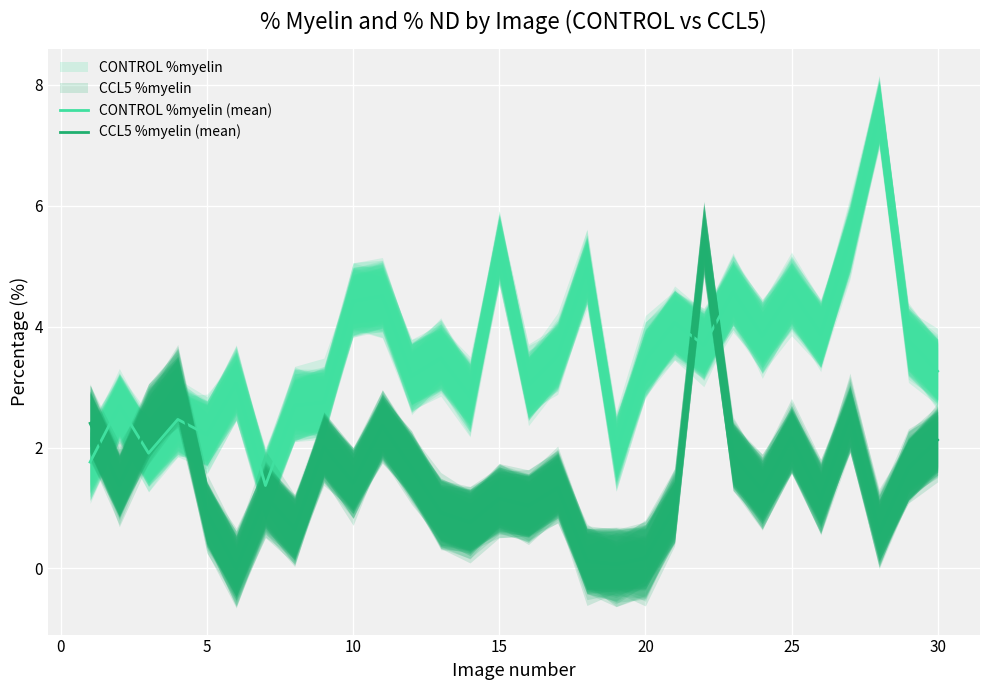

List the series in order of their overall mean, lowest first.

CCL5 %myelin (mean), CONTROL %myelin (mean)